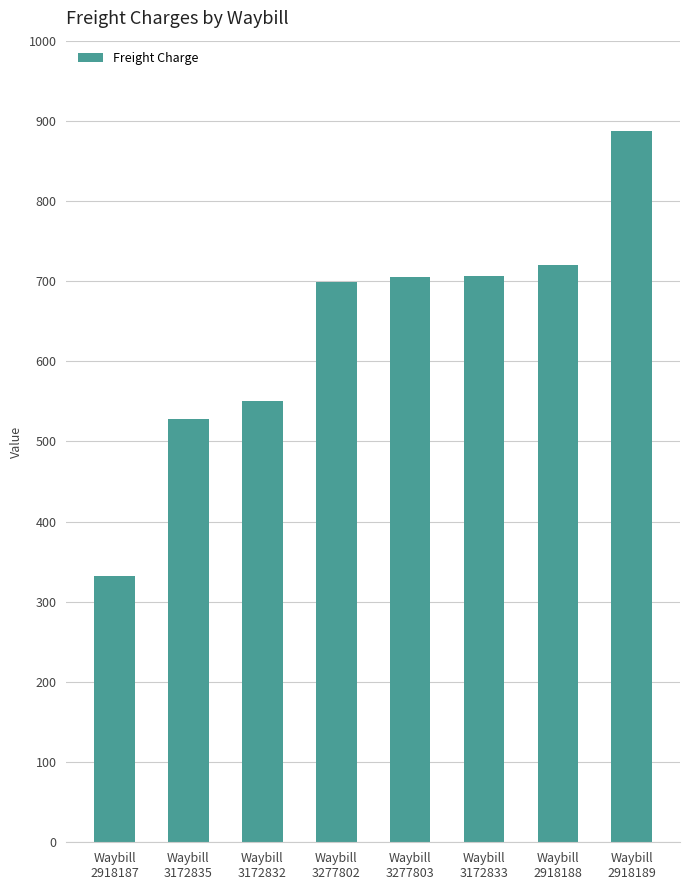

Are the bars grouped side by side (vs. stacked)?

No